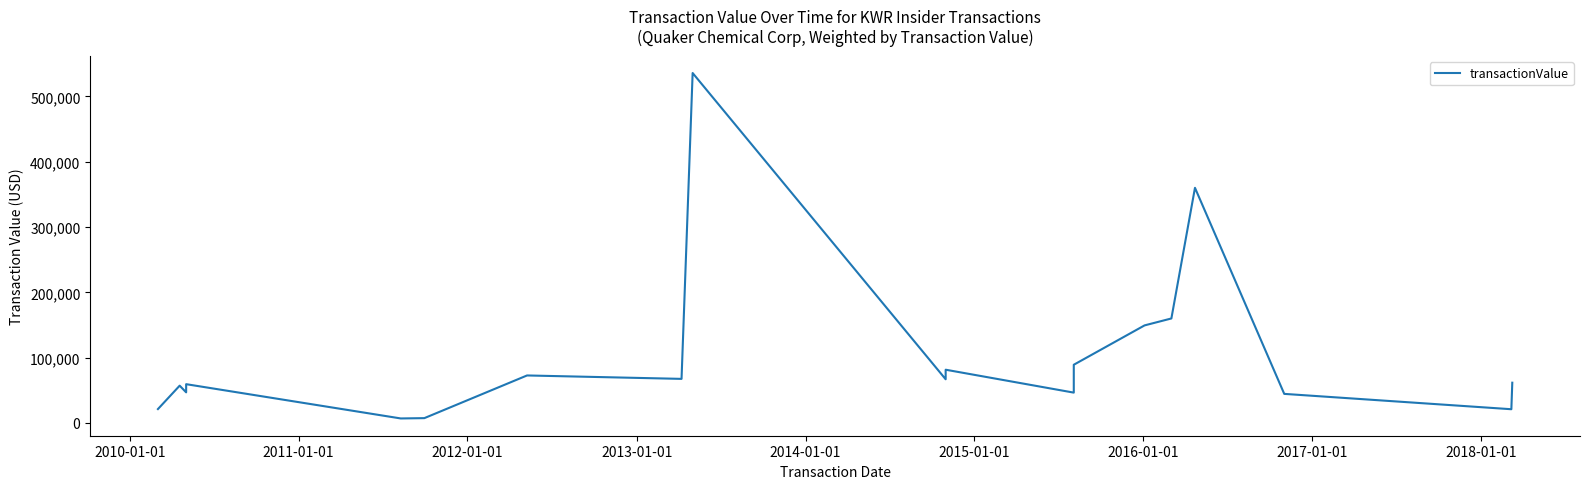

How many lines are shown in the chart?

1